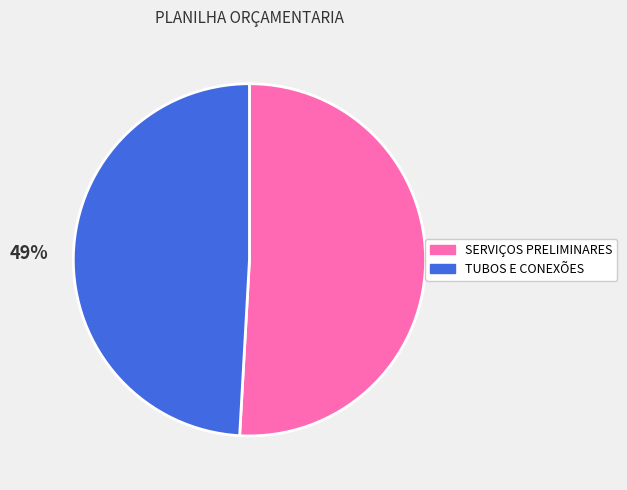

How many segments does this pie chart have?

2